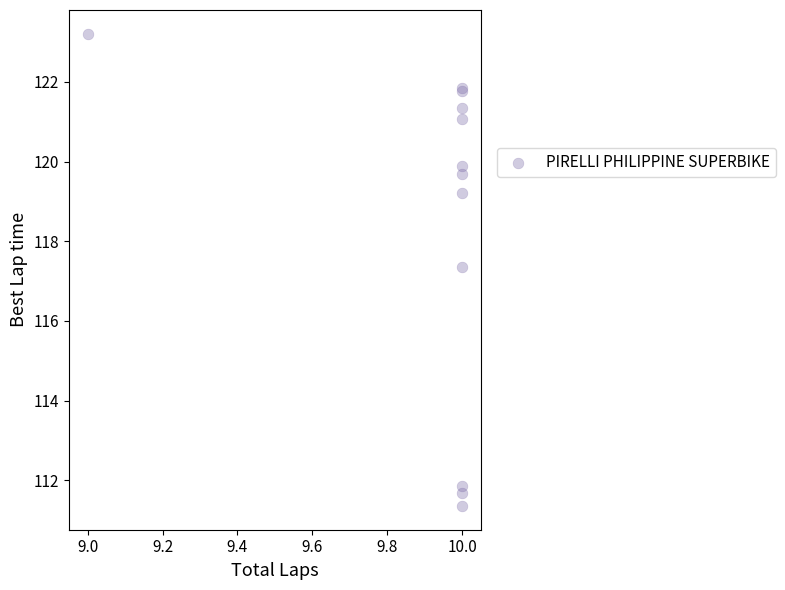

What Y value in the scatter plot is closest to 117?

117.4